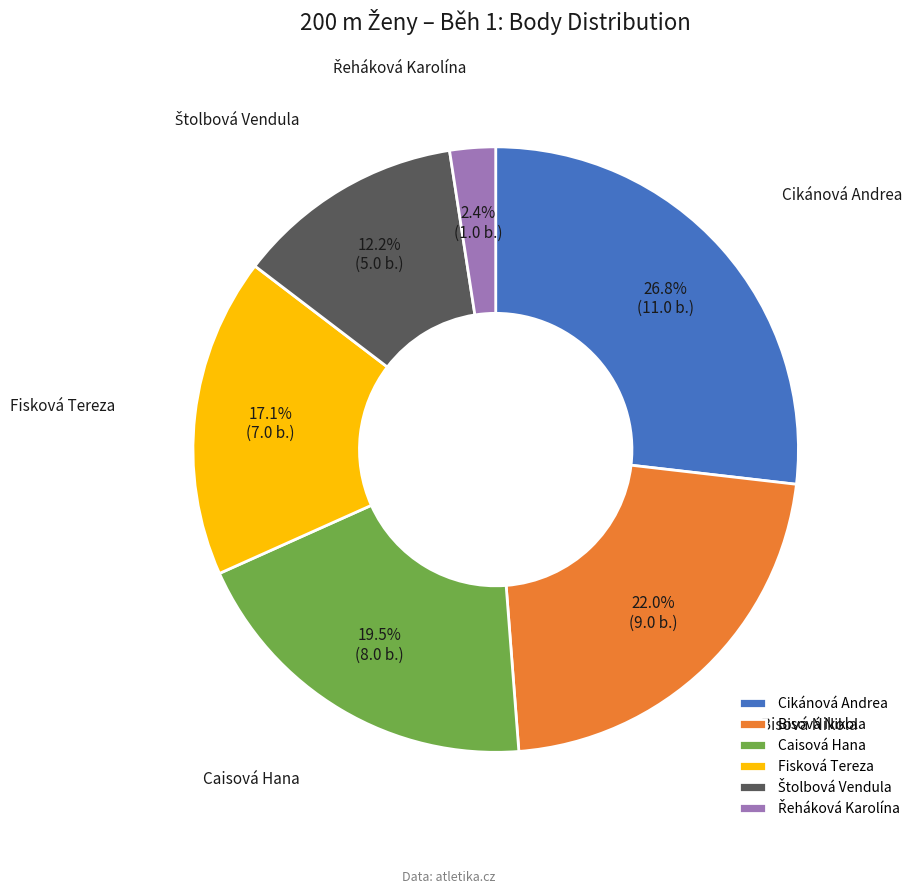

How much of the chart is everything except Cikánová Andrea?

73.2%